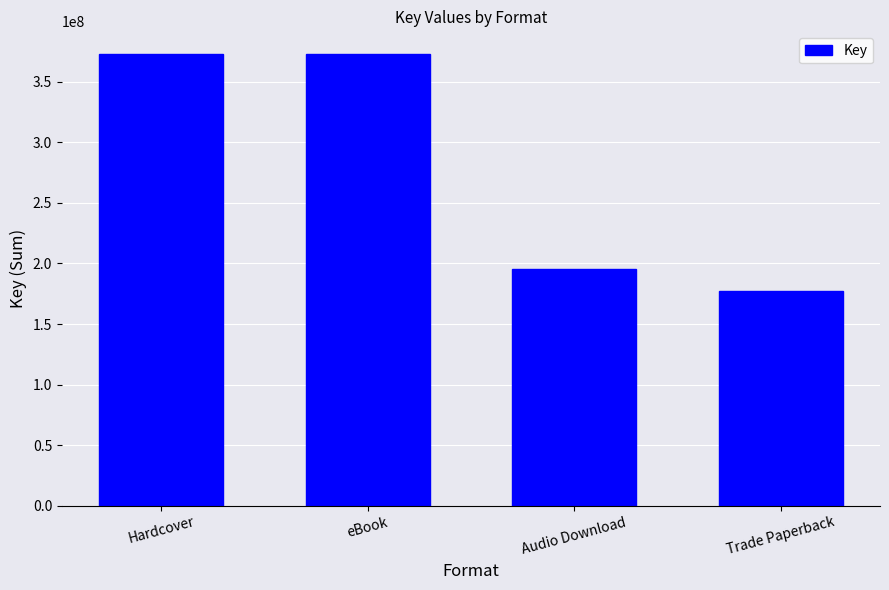

Reading left to right, list all the values displayed in this chart.

373159759	373159759	195541237	177618522